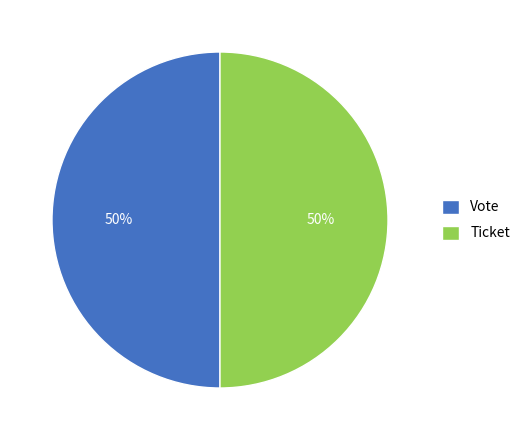

Is it true that Ticket is 64% of the pie?

False